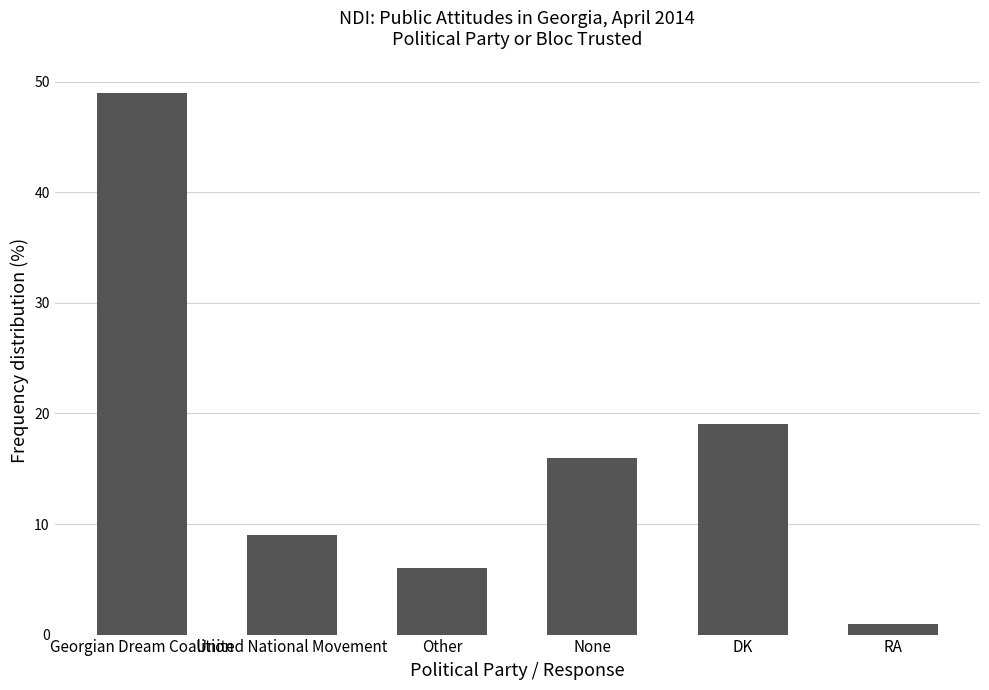

What is the label of the 2nd bar from the left?

United National Movement